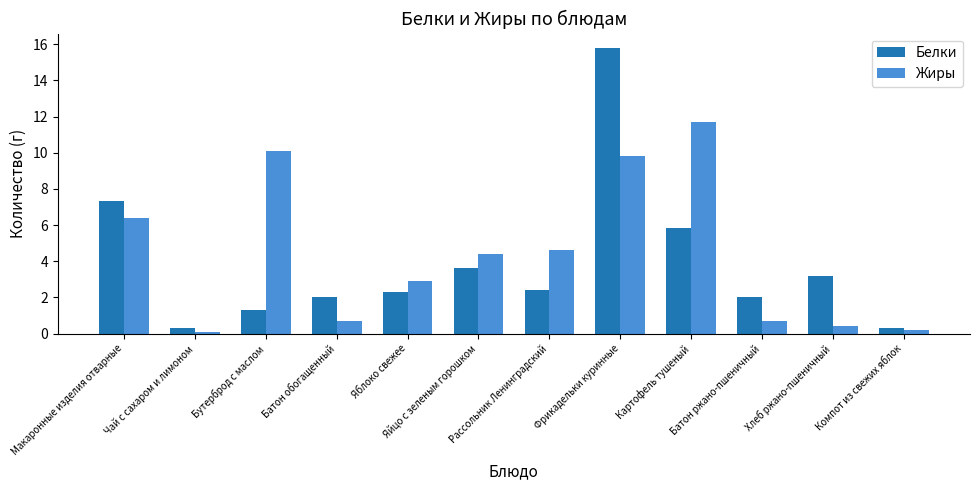

Which label corresponds to the largest value in the chart?

Фрикадельки куринные